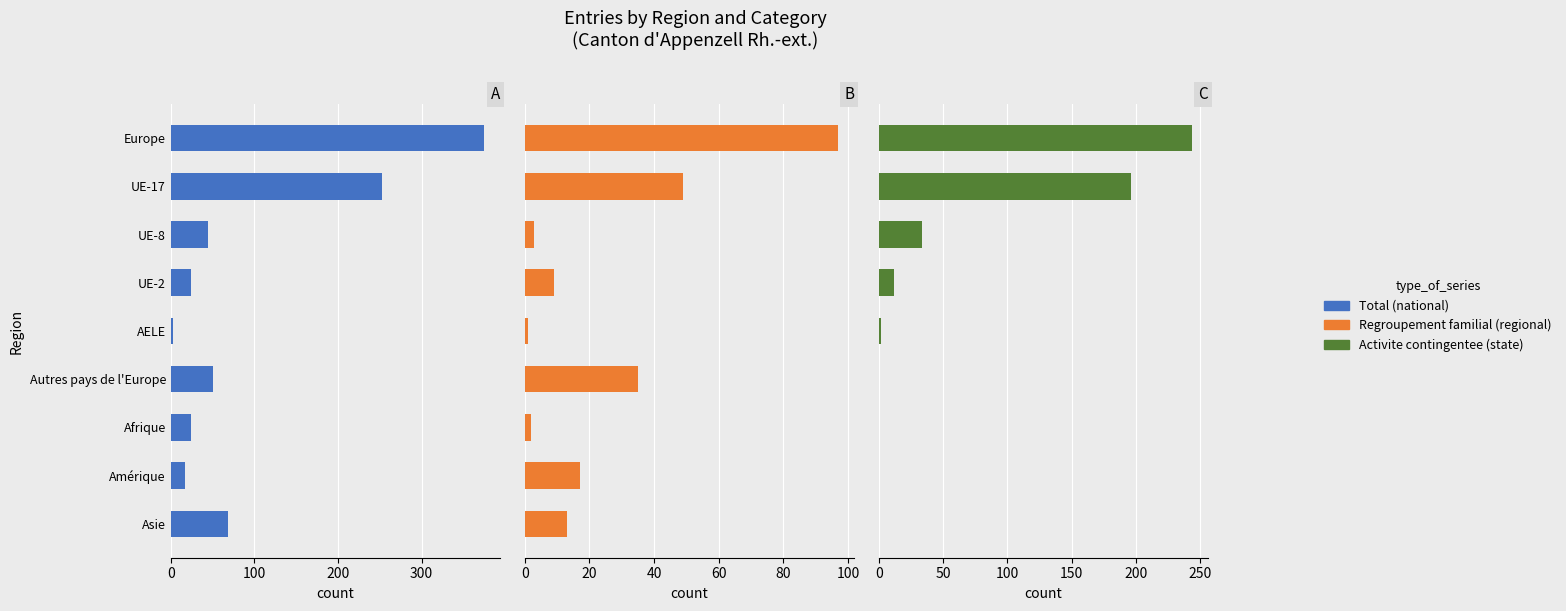

What are all the series names shown in the legend?

Total (national), Regroupement familial (regional), Activite contingentee (state)